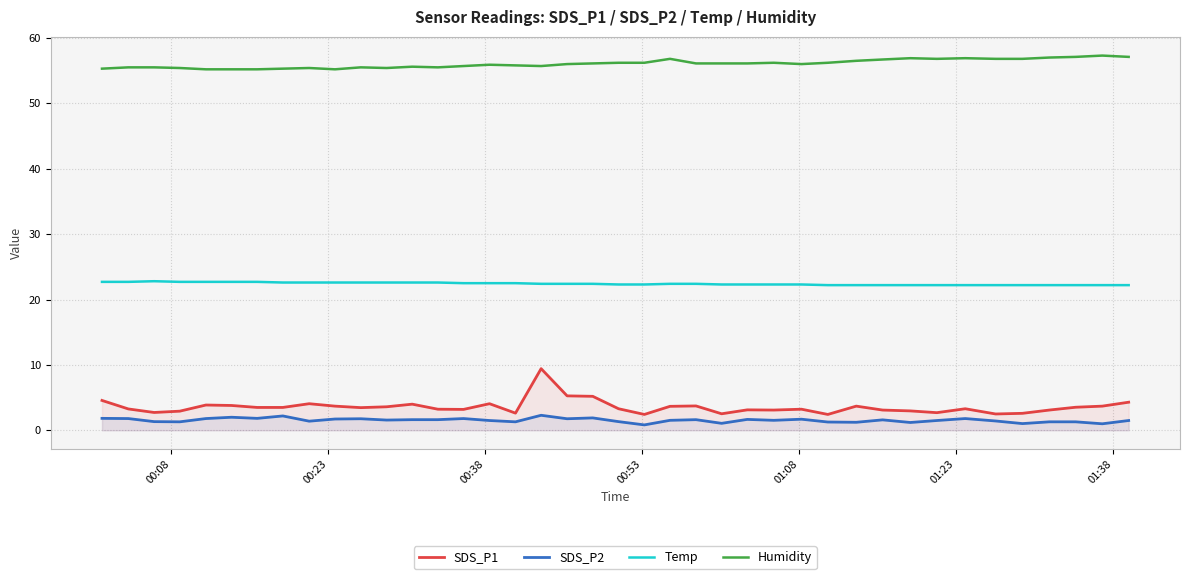

True or false: SDS_P1 and Temp intersect in this chart.

False